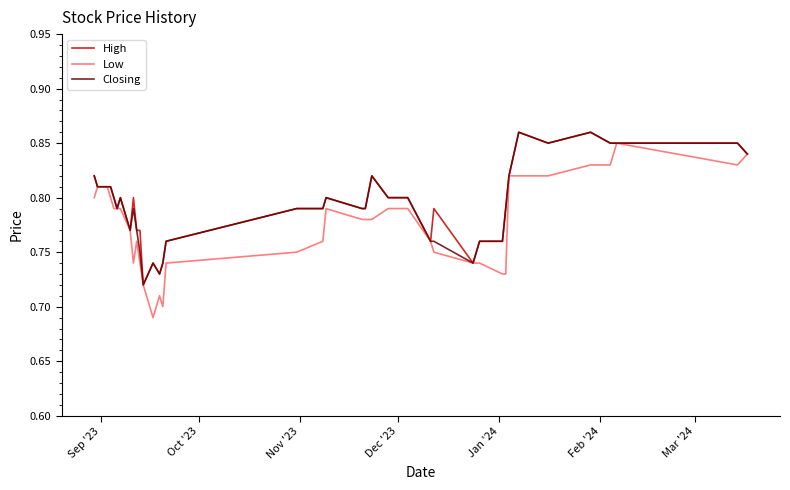

What are all the series names shown in the legend?

High, Low, Closing